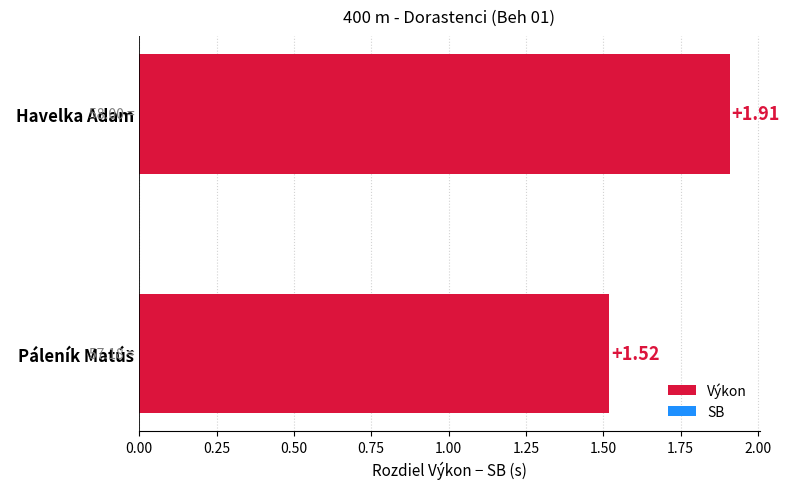

What is the difference between the maximum and minimum values?

0.4